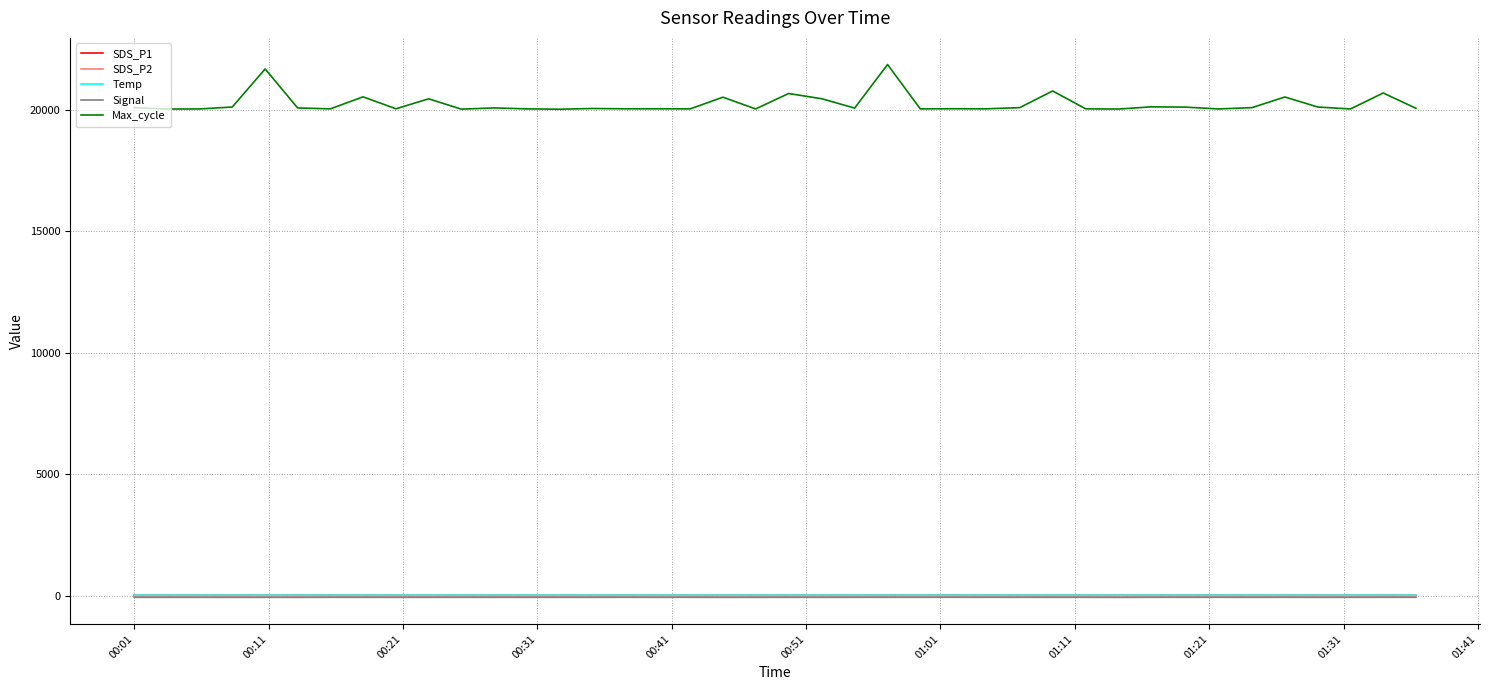

What is the maximum value shown in the chart?

21878.0